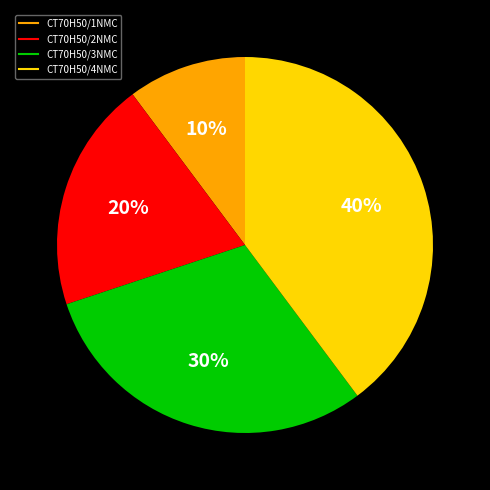

Count the number of slices in the pie.

4